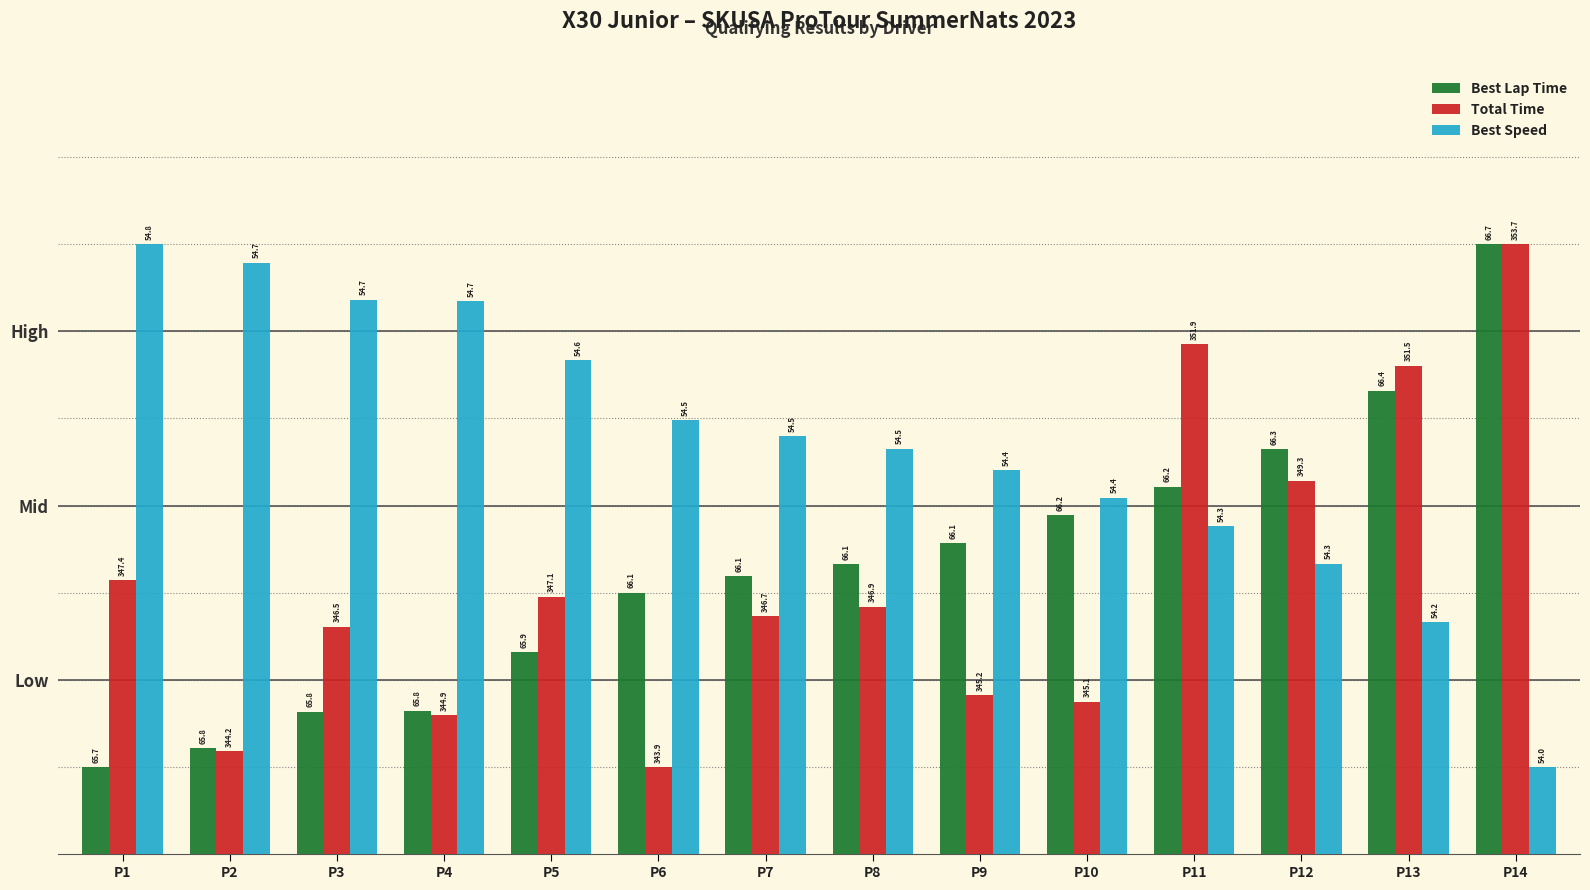

What is the spread (max minus min) of values at P10?

2.3